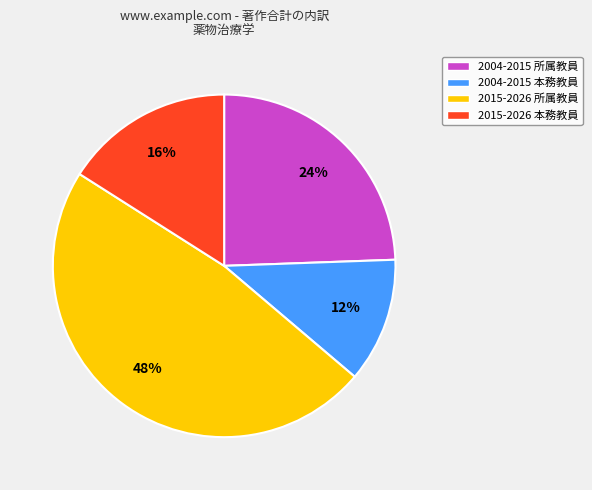

To the nearest percent, what percentage of the pie is 2015-2026 所属教員?

48%